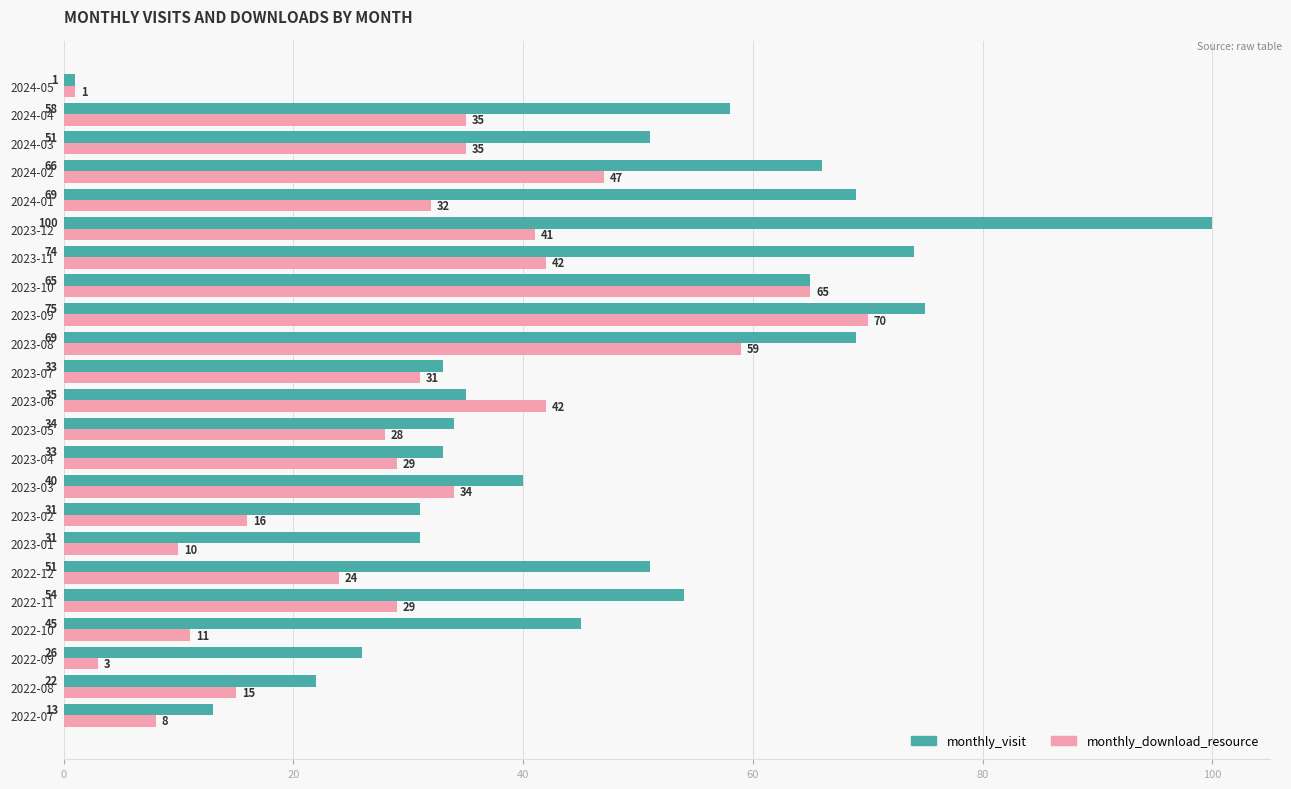

Which series has the largest range (max minus min)?

monthly_visit